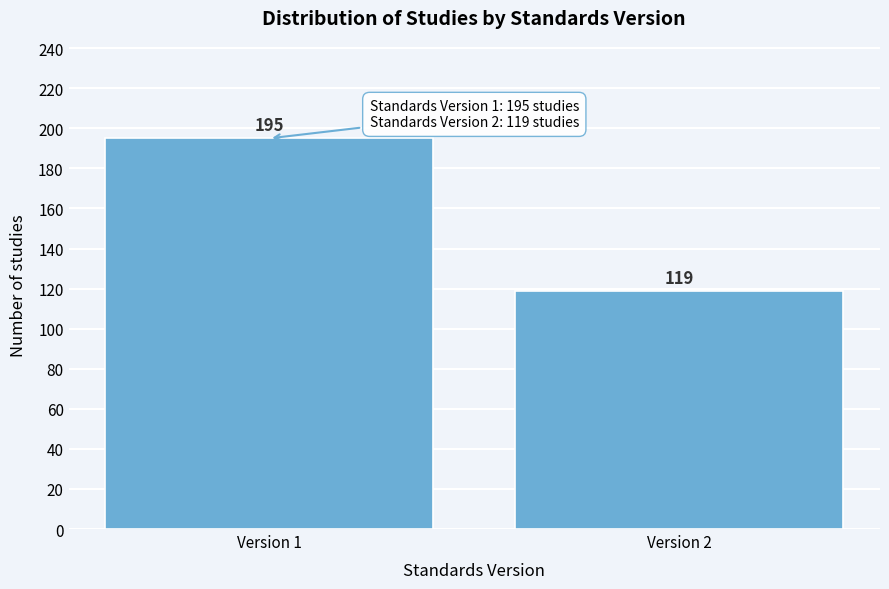

Reading left to right, what are all the values shown in this chart?

Version 1=195	Version 2=119